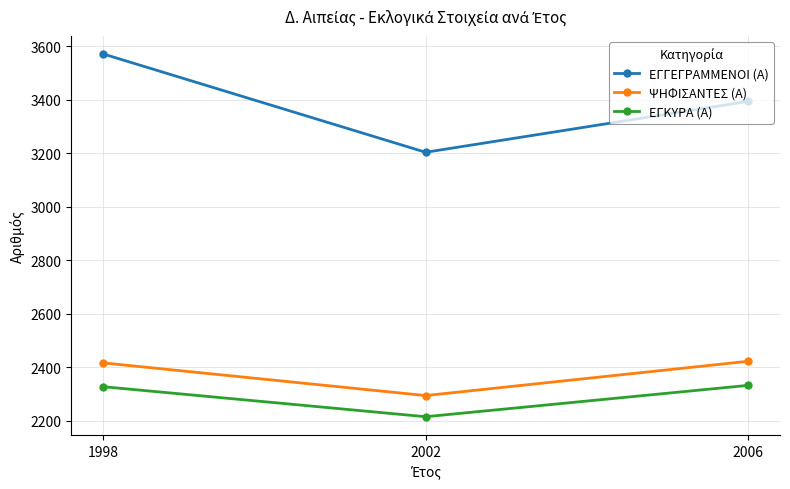

What is the difference between the ΕΓΓΕΓΡΑΜΜΕΝΟΙ (Α) values at 1998 and 2006?

177